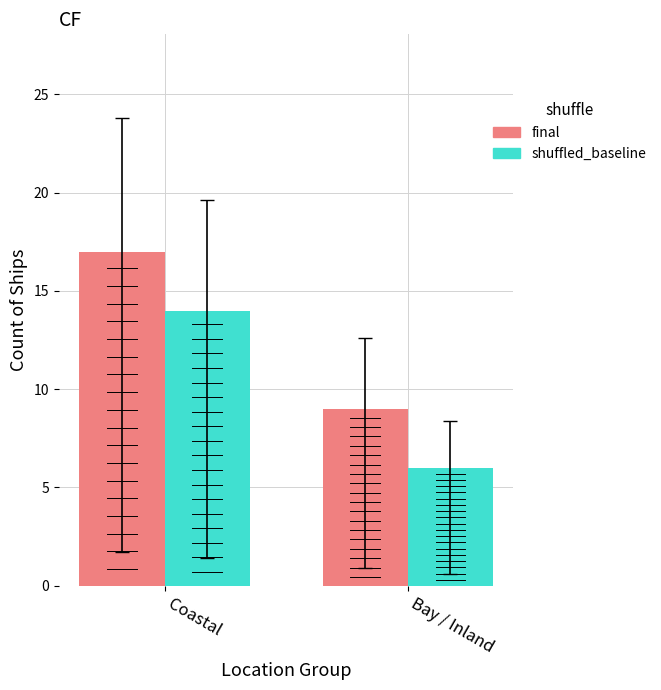

What are all the series names shown in the legend?

final, shuffled_baseline